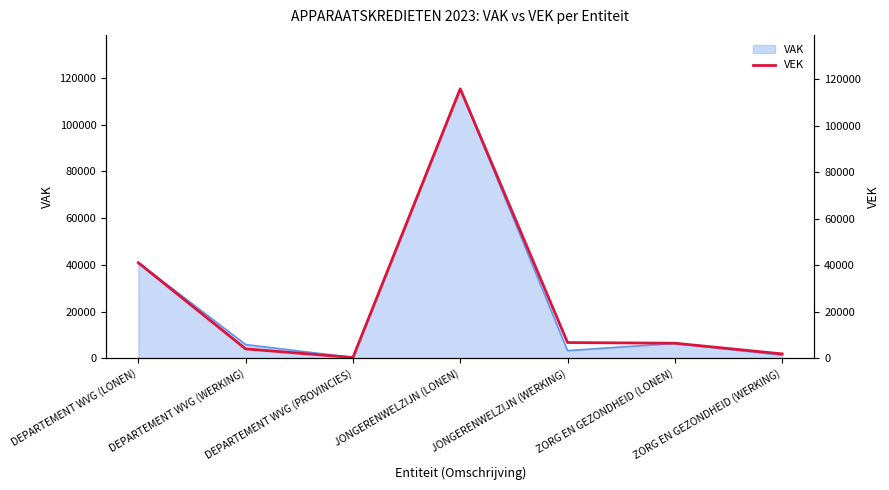

Does the chart have visible grid lines?

No